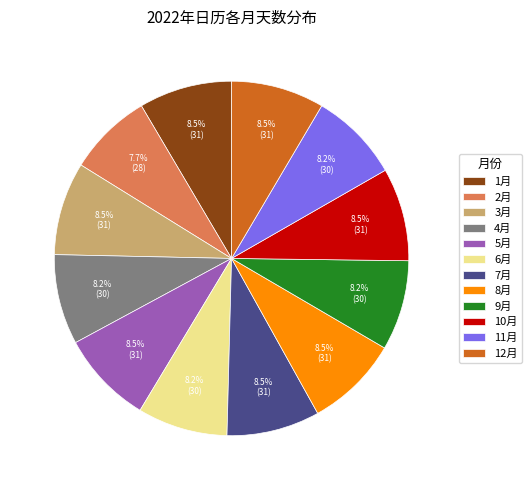

To the nearest percent, what is the combined percentage of 8月 and 6月?

17%